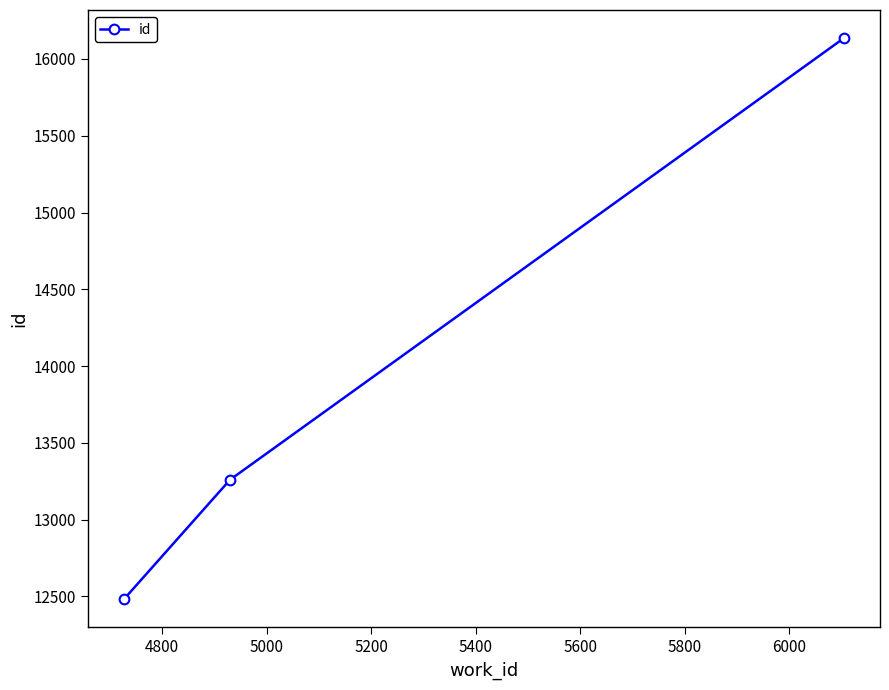

What is the minimum value shown in the chart?

12481